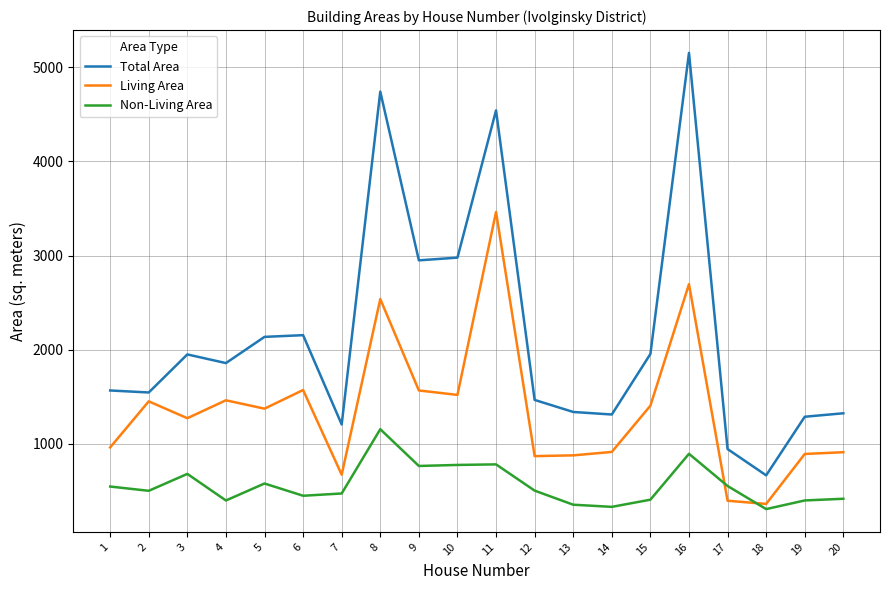

List the series in order of their overall mean, highest first.

Total Area, Living Area, Non-Living Area